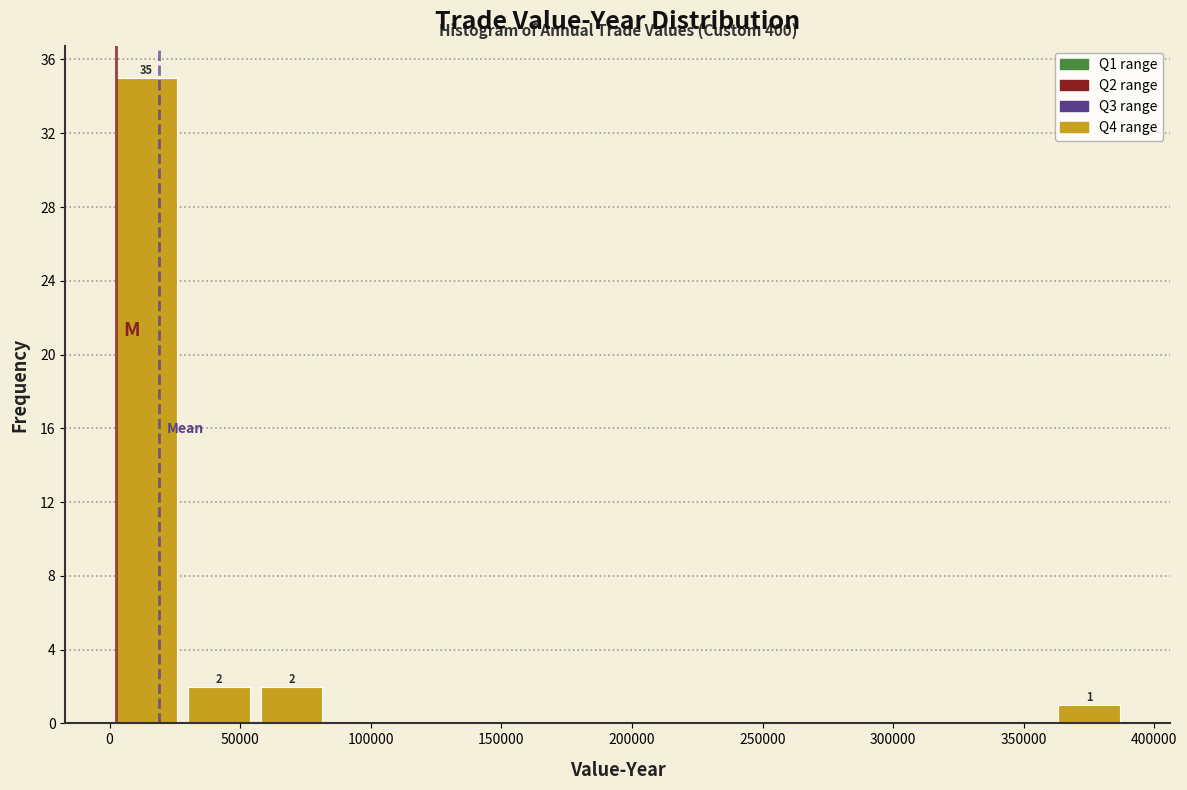

Which range on the x-axis has the tallest bar?

0 to 30000